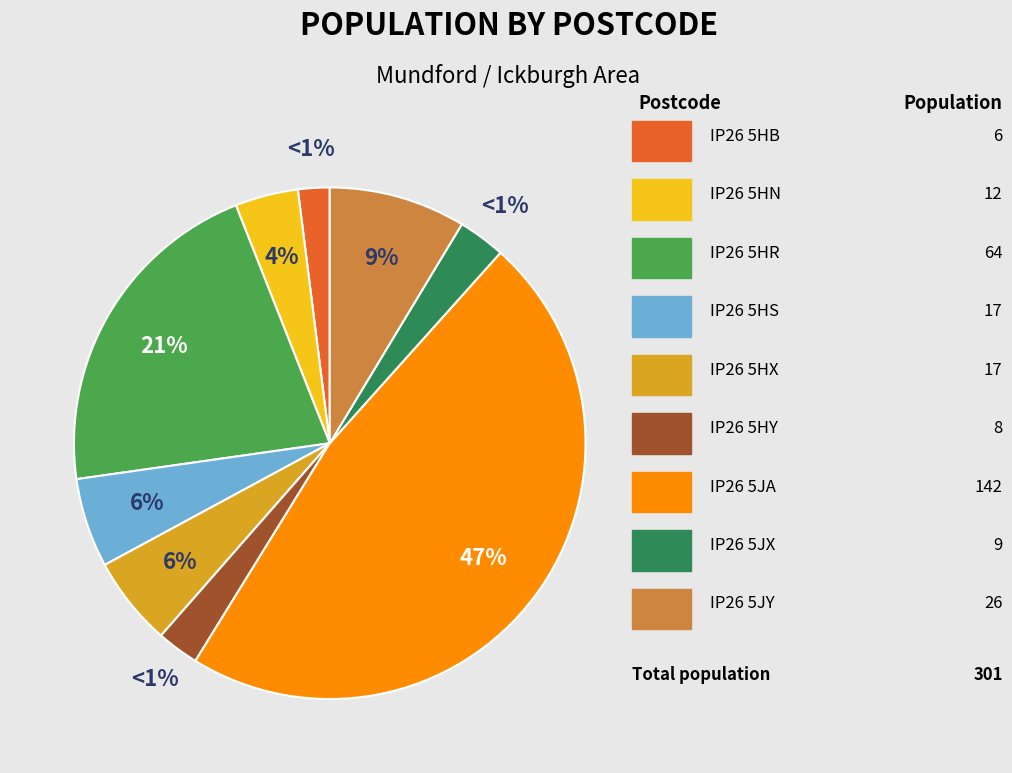

Is there a majority slice in this chart?

No